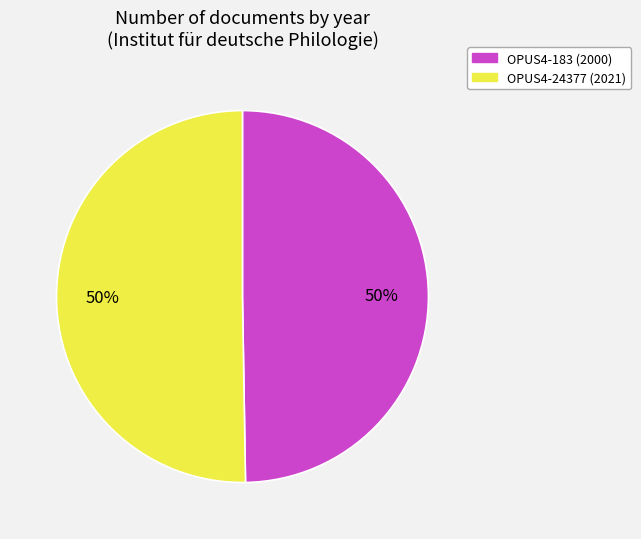

To the nearest percent, what is the average slice percentage?

50%